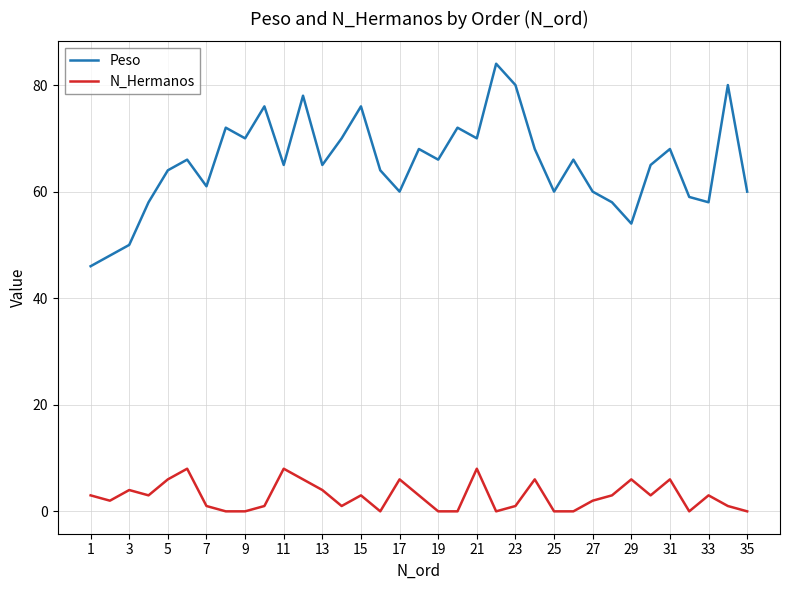

True or false: N_Hermanos and Peso intersect in this chart.

False